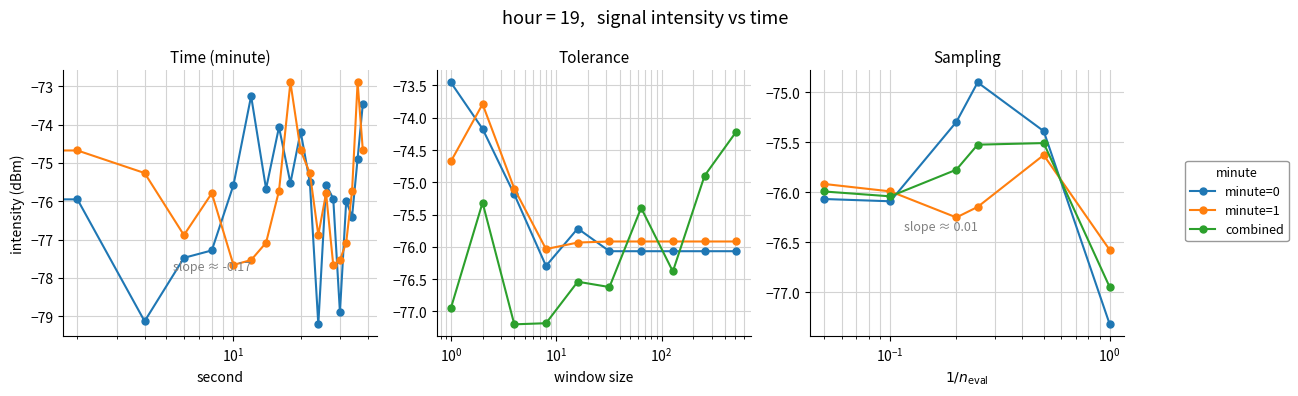

What is the average value of the minute=1 series?

-76.1